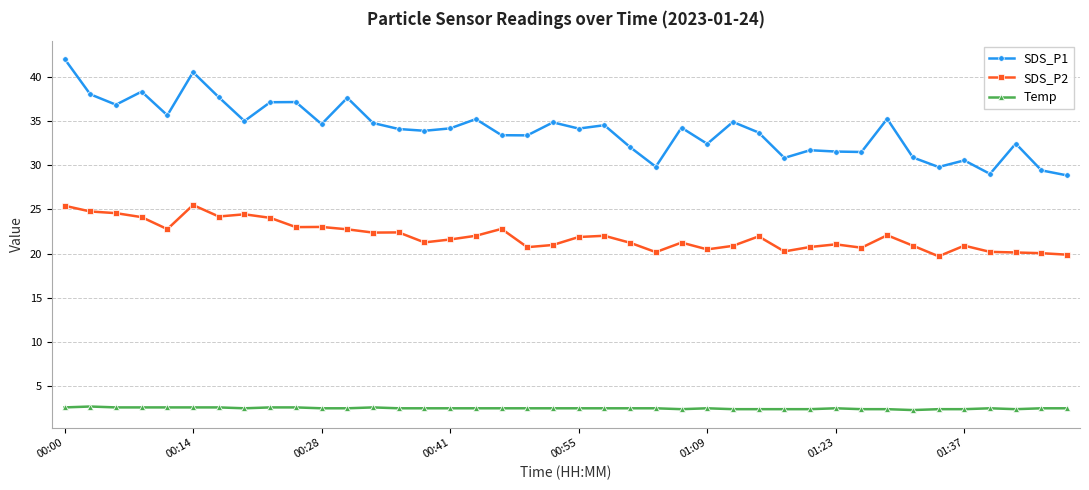

Which series has the largest total across all categories?

SDS_P1